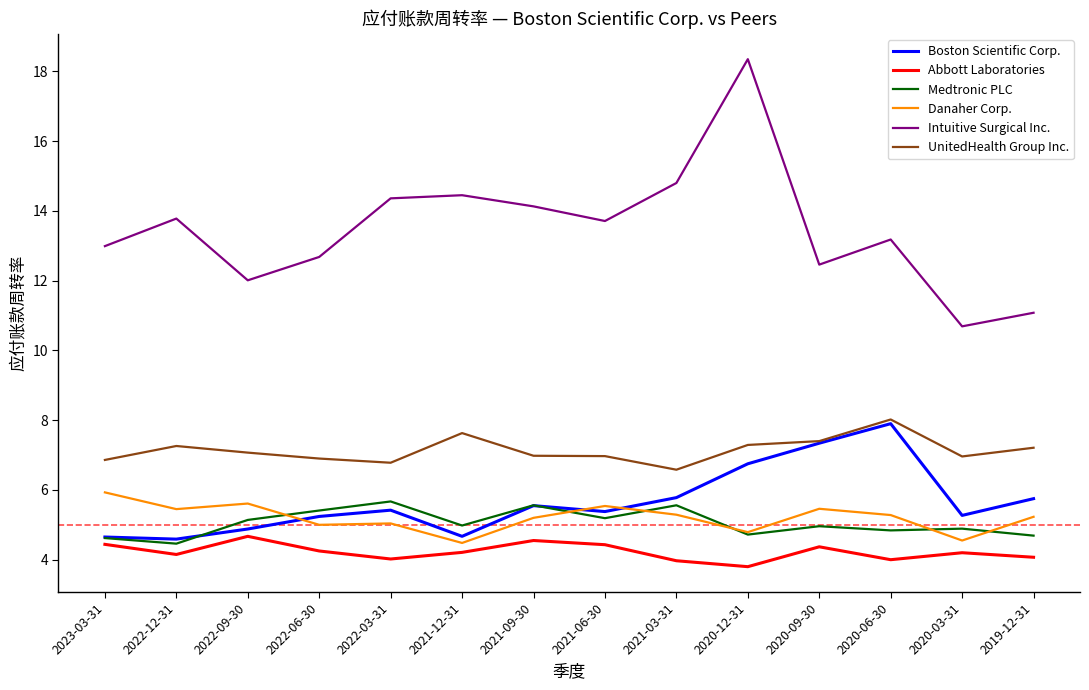

What position from the right is 2020-12-31?

5